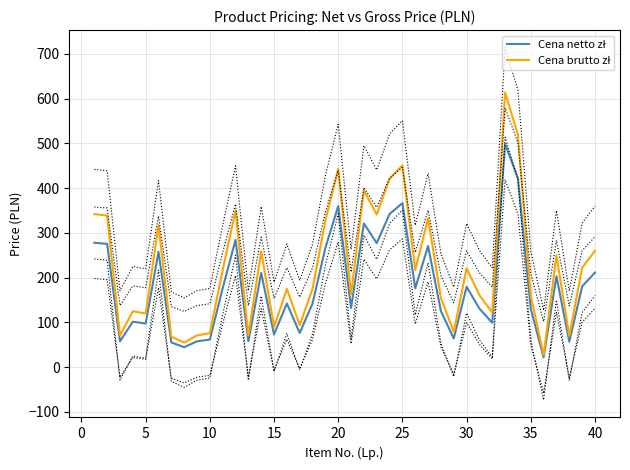

What is the sum of all Cena brutto zł values?

8966.0